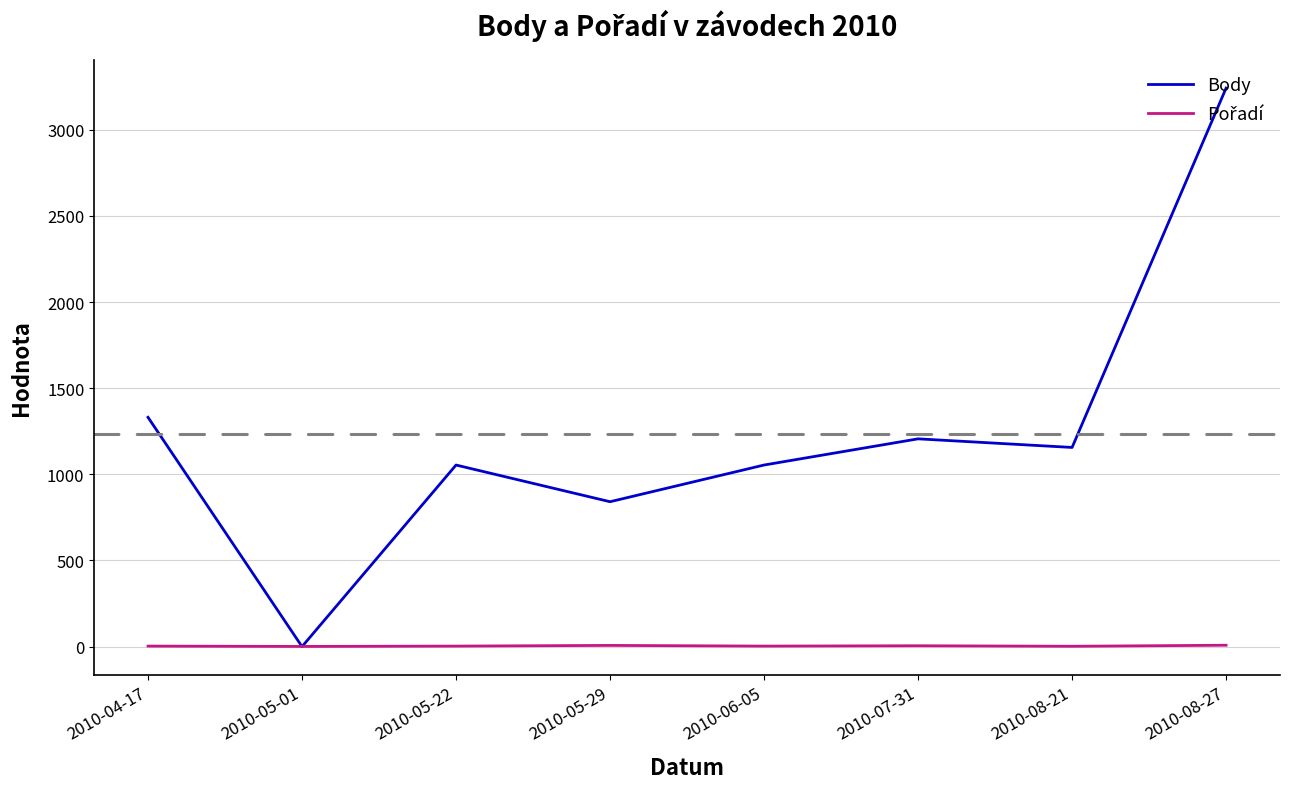

At which label does Body first exceed 1156?

2010-04-17